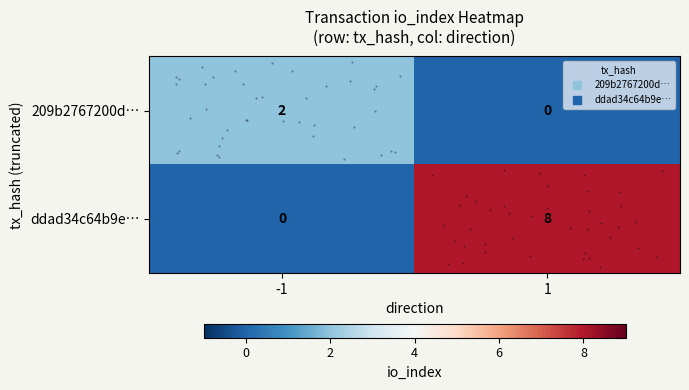

At how many categories does at least one series exceed 5?

1